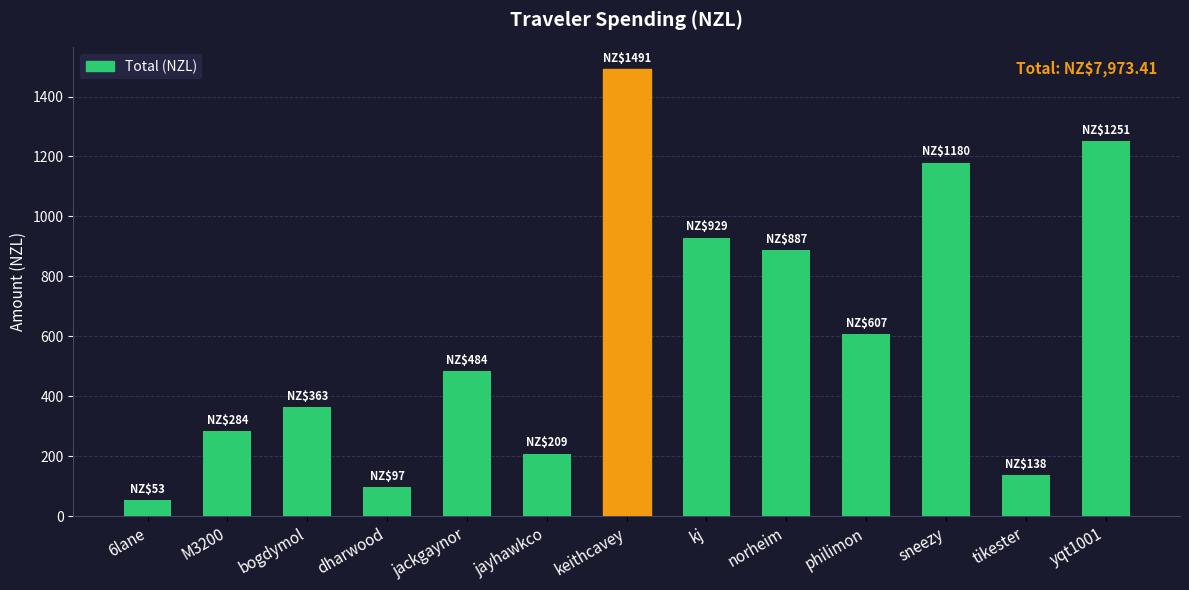

Is it true that the value at M3200 is 284.2?

True